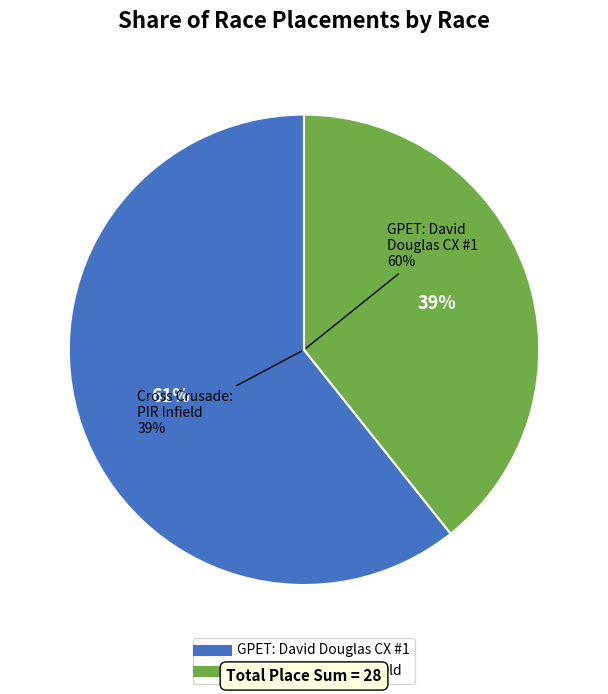

To the nearest percent, what portion does Cross Crusade: PIR Infield represent?

39%